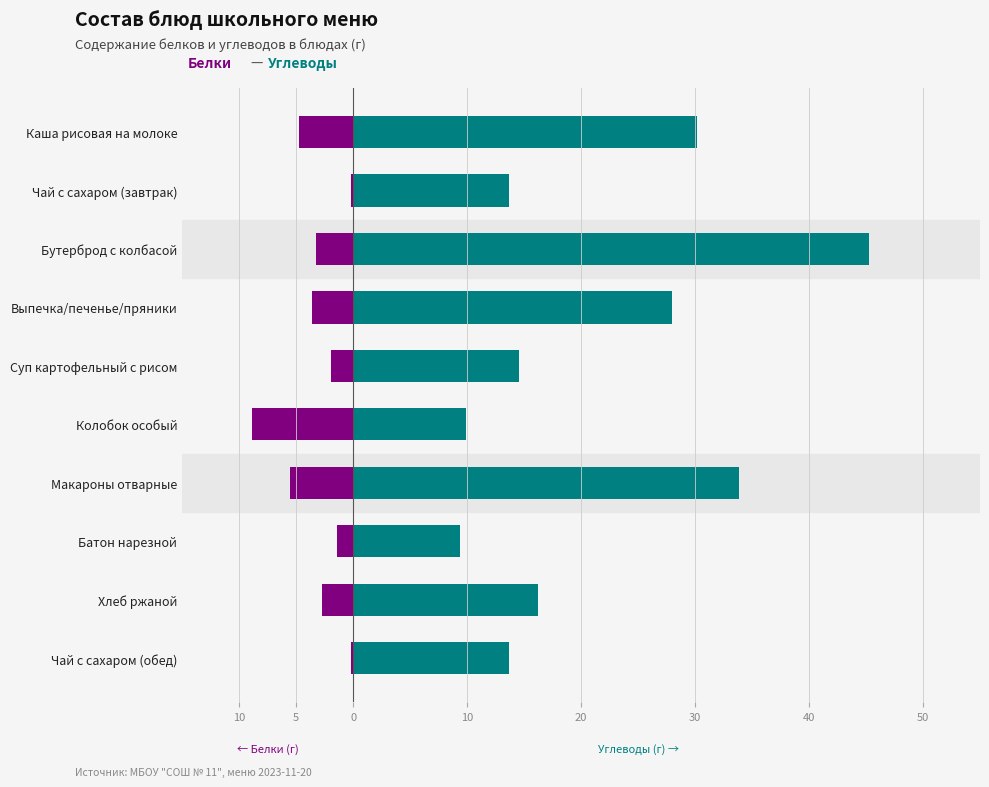

Reading right to left, what are all the values shown in this chart?

Белки: -0.2	-2.7	-1.4	-5.5	-8.9	-2.0	-3.6	-3.3	-0.2	-4.8
Углеводы: 13.7	16.3	9.3	33.8	9.9	14.6	28.0	45.3	13.7	30.1